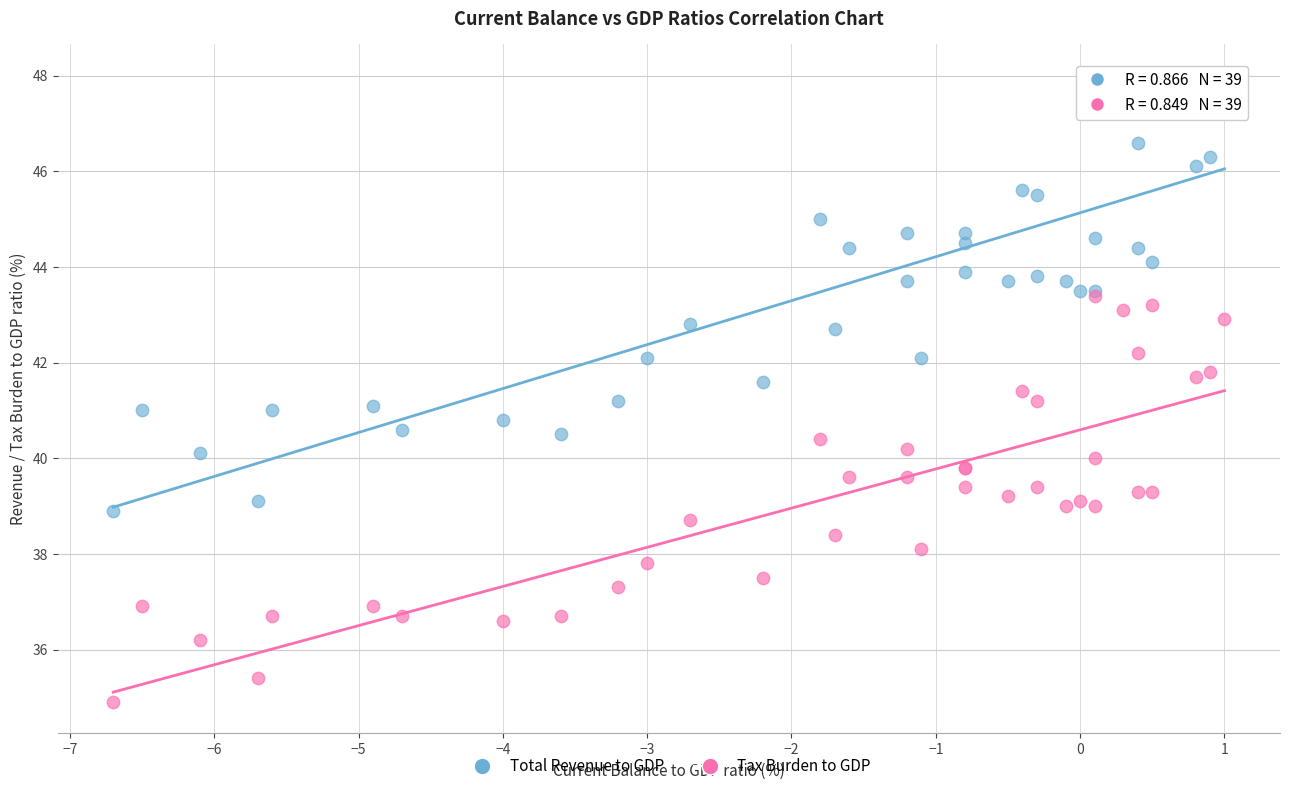

Which series contains the highest Y value?

Total Revenue to GDP